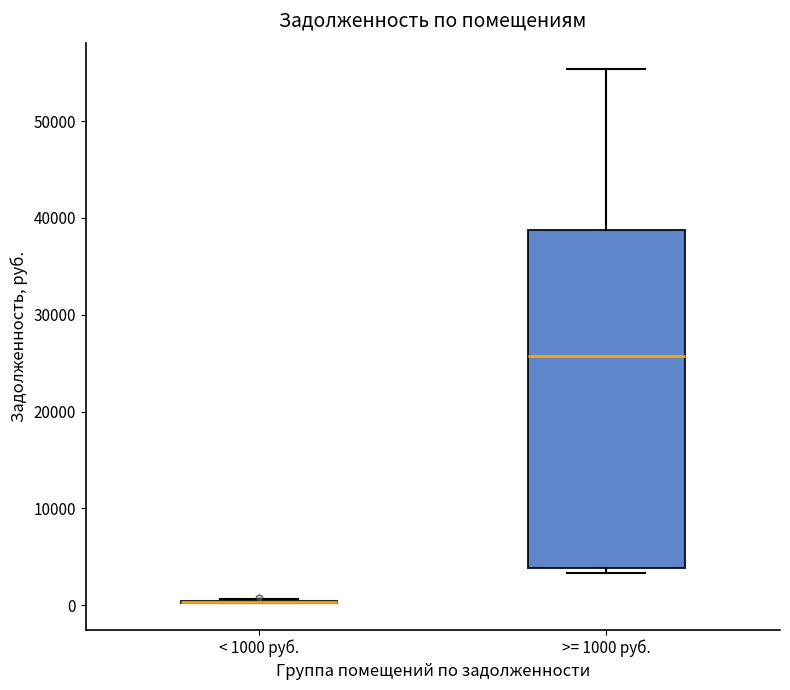

Reading left to right, transcribe this box plot: for each box, give where its median line is, the range the box spans, and where its two whiskers end, as read against the y-axis. The values are not printed on the chart, so give them approximately, as read against the axis.

< 1000 руб.: box collapsed to a line at 0, whiskers 0 to 1000
>= 1000 руб.: median 26000, box 4000 to 39000, whiskers 3000 to 55000